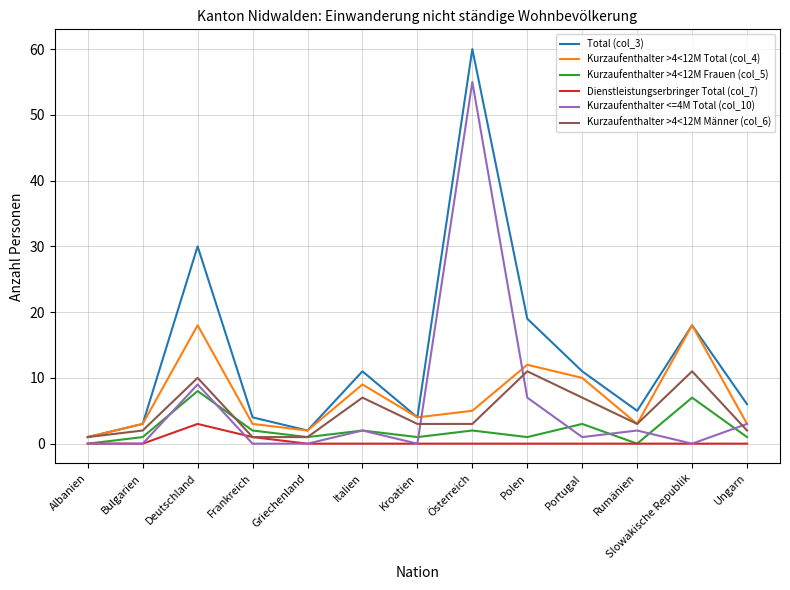

What are all the series names shown in the legend?

Total (col_3), Kurzaufenthalter >4<12M Total (col_4), Kurzaufenthalter >4<12M Frauen (col_5), Dienstleistungserbringer Total (col_7), Kurzaufenthalter <=4M Total (col_10), Kurzaufenthalter >4<12M Männer (col_6)